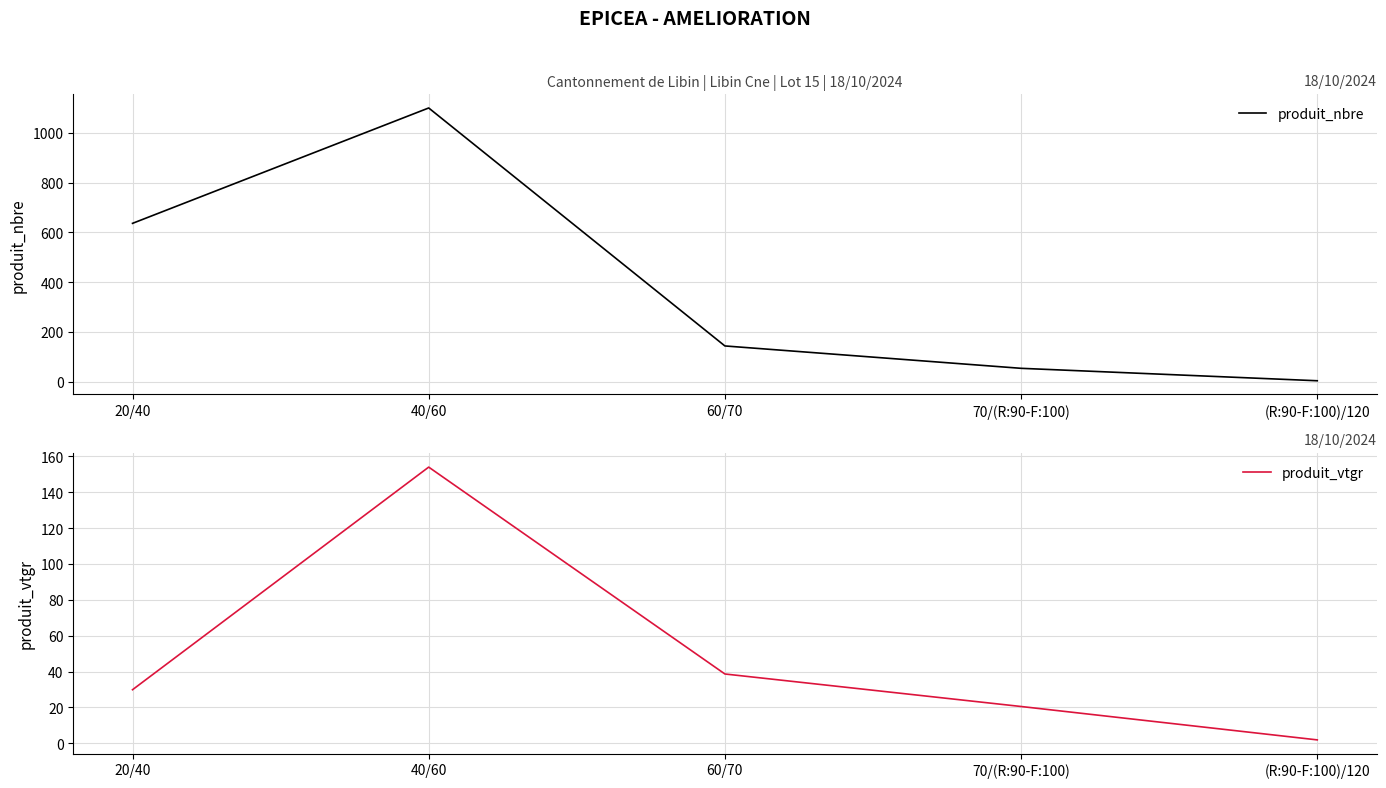

True or false: produit_nbre and produit_vtgr intersect in this chart.

False